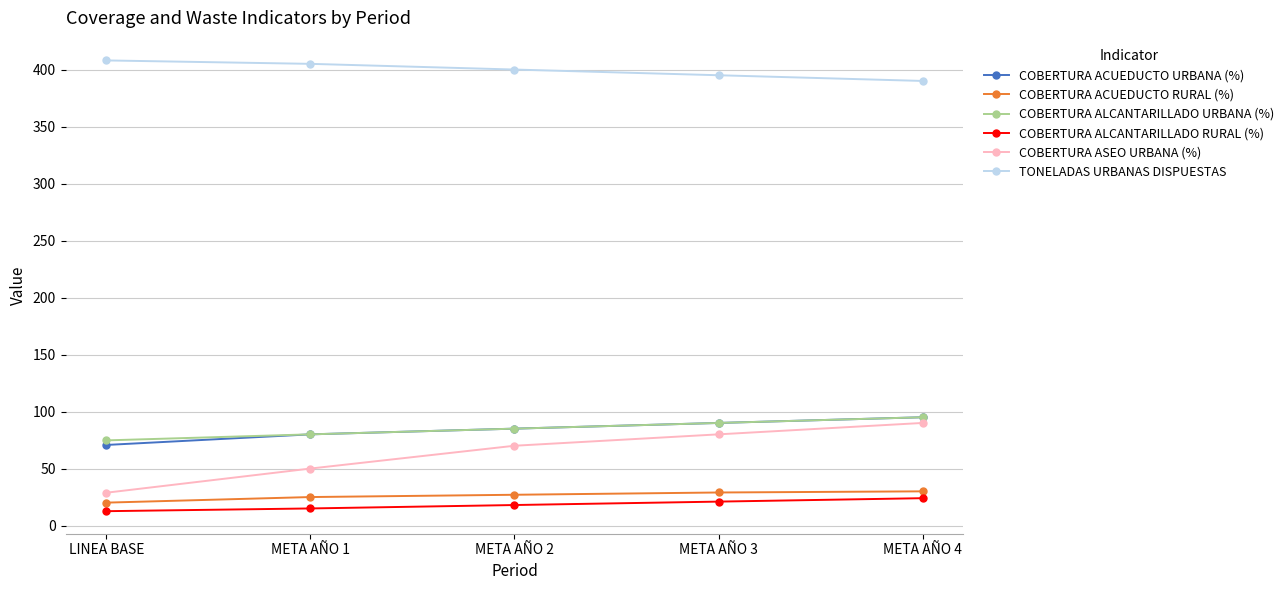

Which series has the largest total across all categories?

TONELADAS URBANAS DISPUESTAS